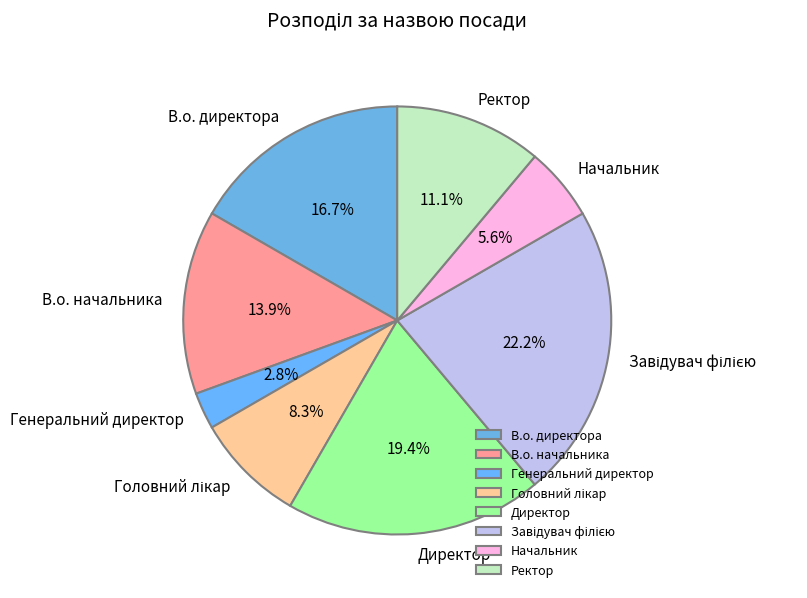

The В.о. директора slice represents 17% of the pie. True or false?

True